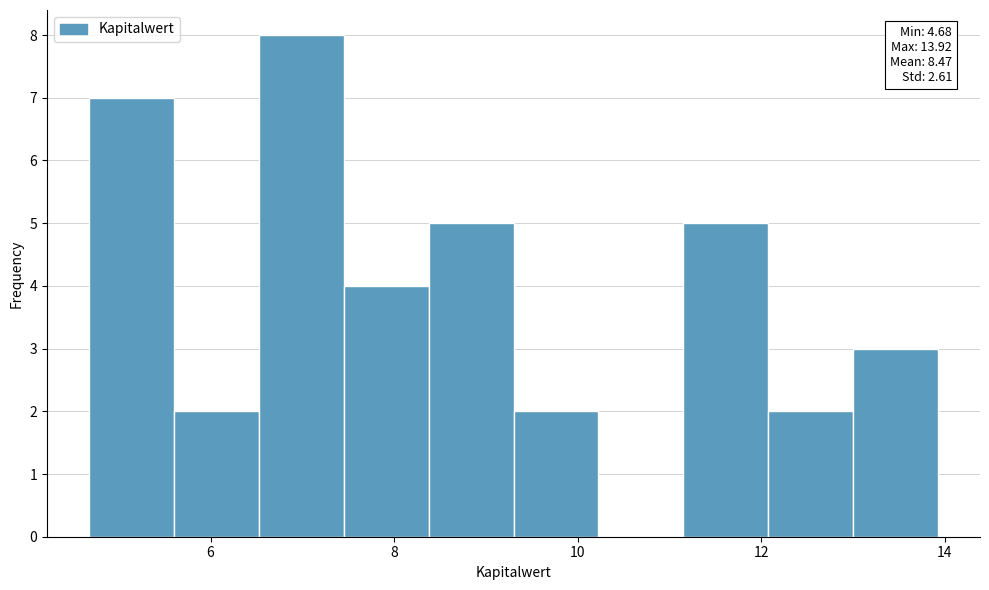

Over which range of the x-axis is the bar tallest?

6.6 to 7.4